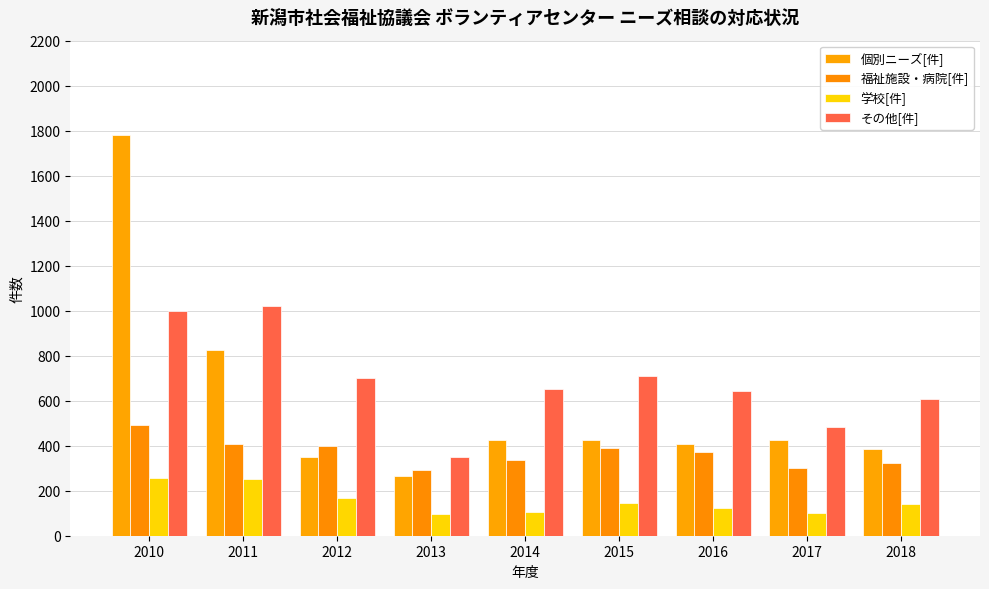

What is the smallest value displayed?

96